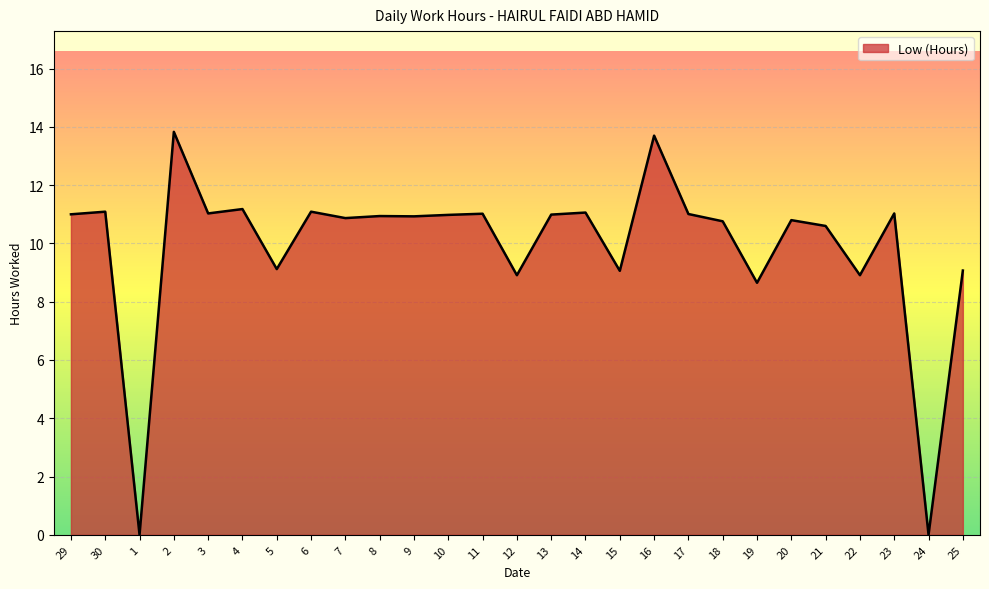

What is the change in value from 29 to 9?

-0.1